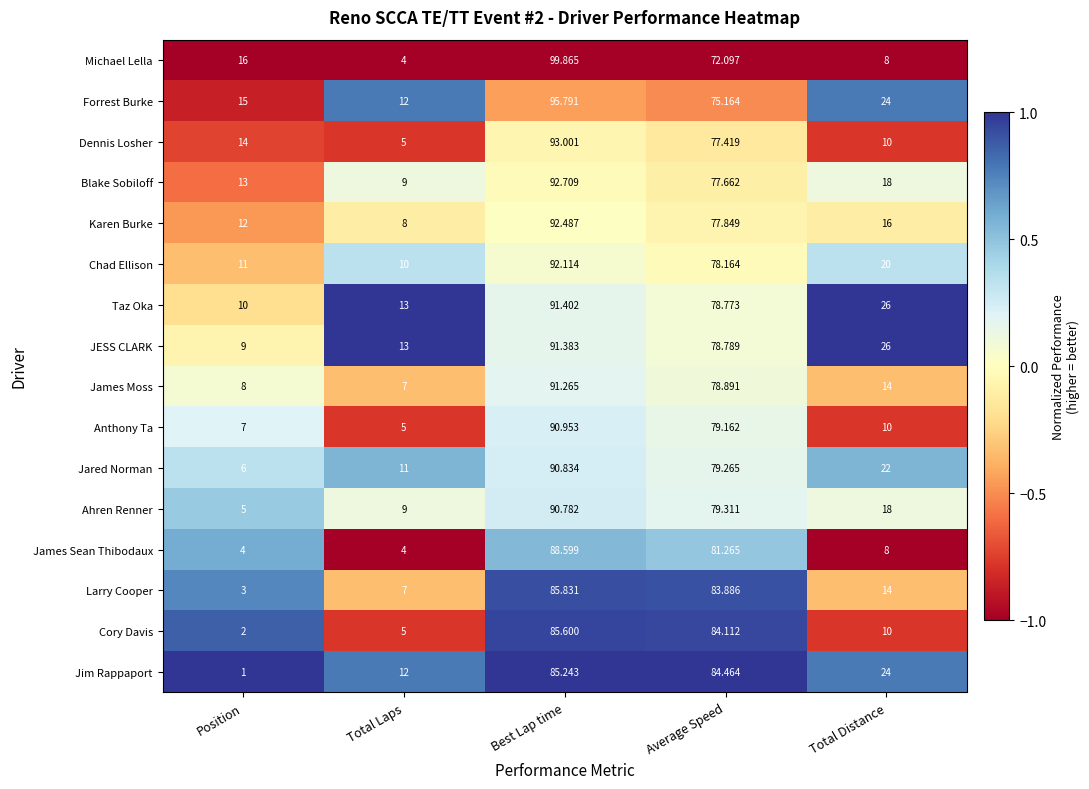

Which series has the largest total across all categories?

Forrest Burke